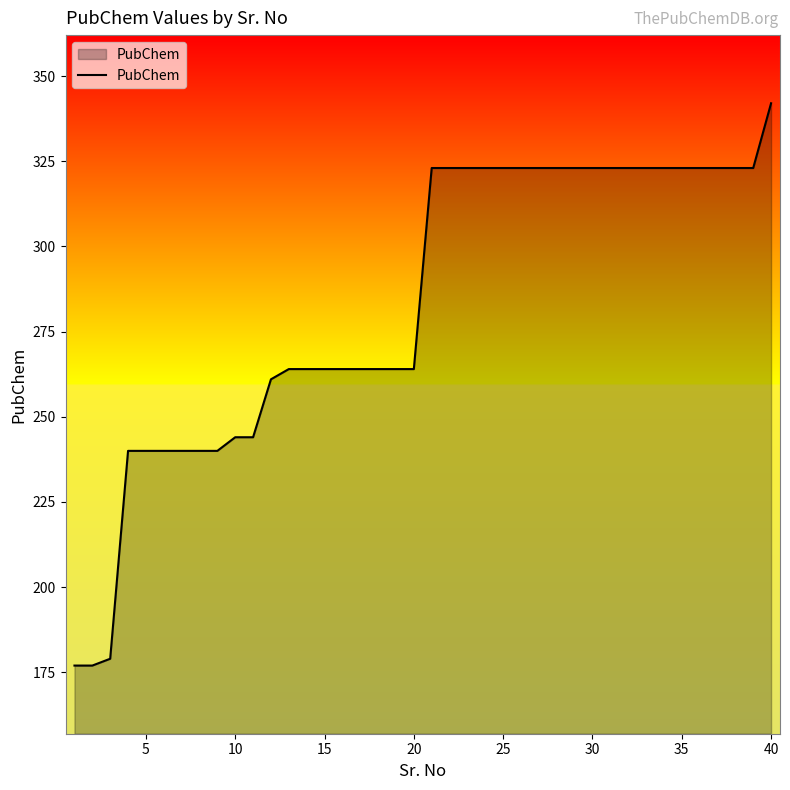

What is the average value?

283